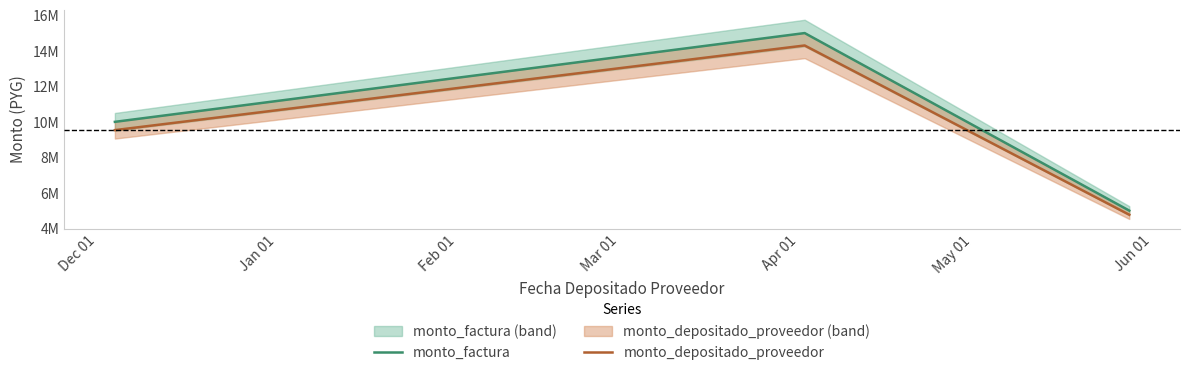

List the series in order of their overall mean, lowest first.

monto_depositado_proveedor, monto_factura